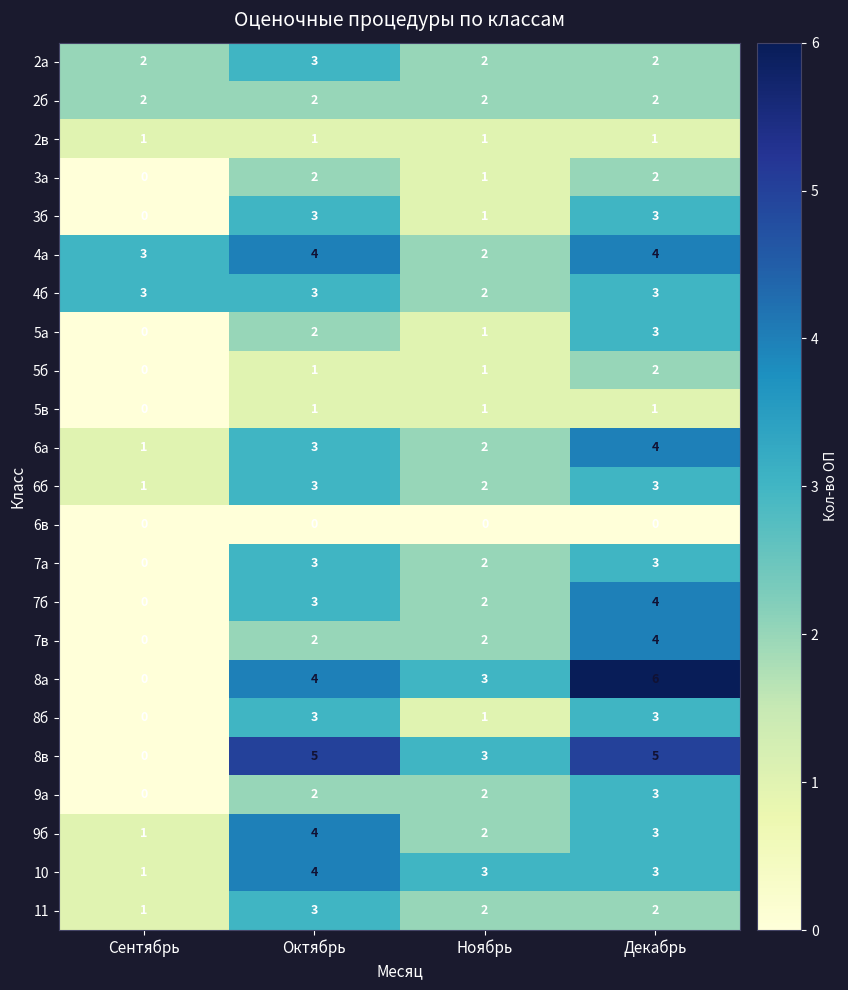

What is the sum of all 2а values?

9